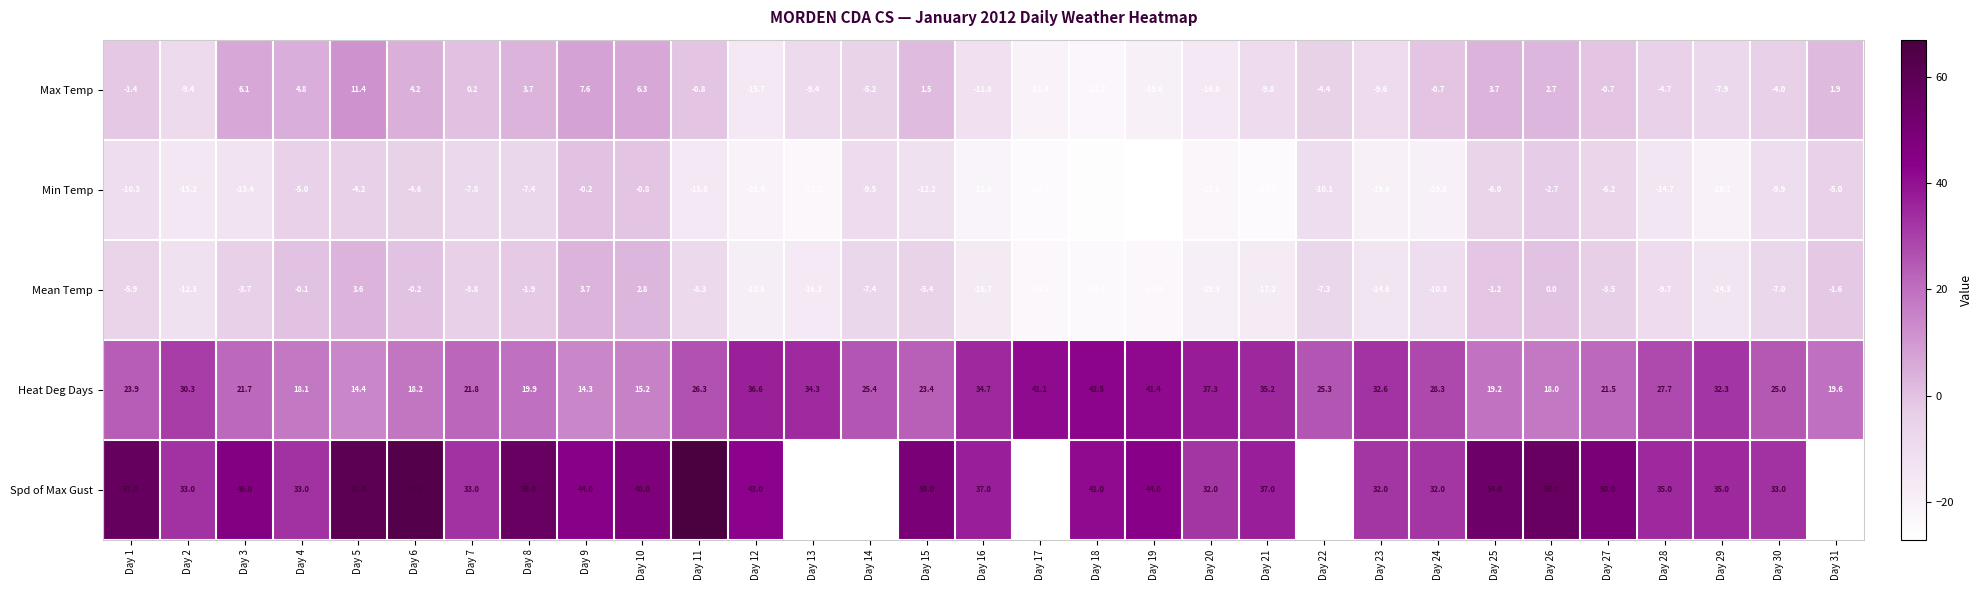

What is the greatest value displayed?

67.0